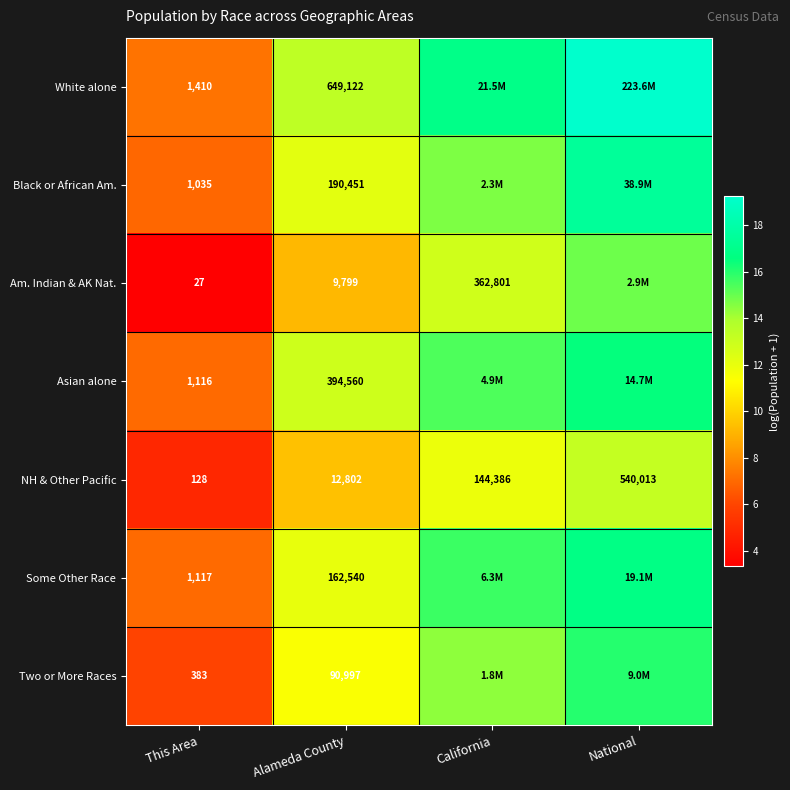

Is the value of Asian alone at This Area greater than the value of Two or More Races at Alameda County?

No